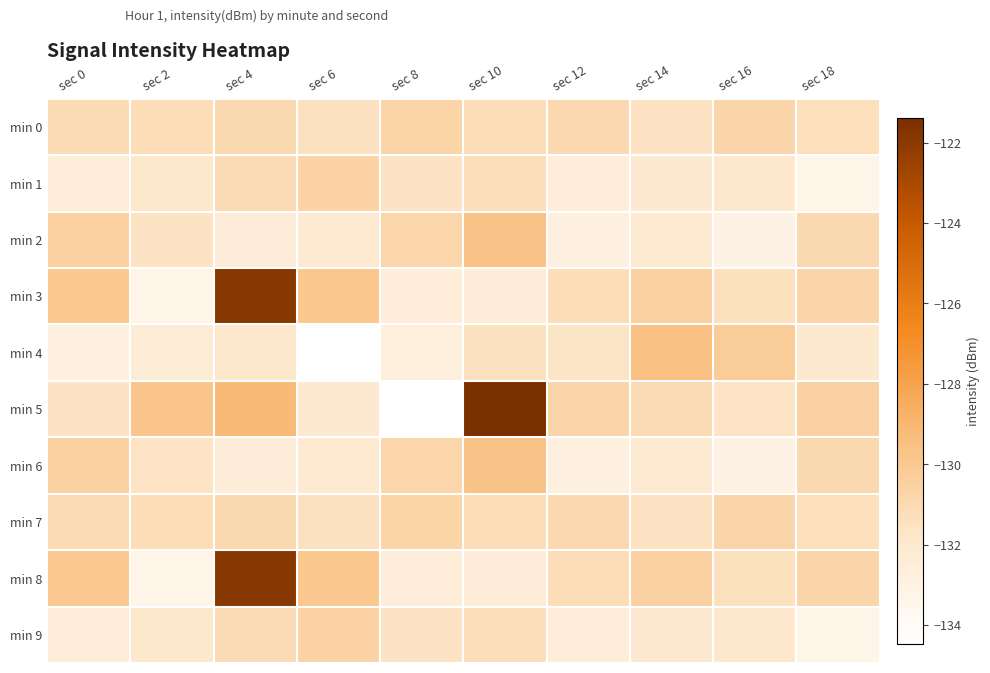

Reading left to right, what are all the values shown in this chart?

min 0: sec 0=-131.1	sec 2=-131.2	sec 4=-131.0	sec 6=-131.4	sec 8=-130.7	sec 10=-131.2	sec 12=-130.9	sec 14=-131.5	sec 16=-130.8	sec 18=-131.3
min 1: sec 0=-132.5	sec 2=-131.8	sec 4=-131.1	sec 6=-130.6	sec 8=-131.6	sec 10=-131.3	sec 12=-132.5	sec 14=-132.0	sec 16=-131.9	sec 18=-133.2
min 2: sec 0=-130.4	sec 2=-131.6	sec 4=-132.4	sec 6=-132.1	sec 8=-130.8	sec 10=-129.7	sec 12=-132.8	sec 14=-132.1	sec 16=-133.0	sec 18=-131.0
min 3: sec 0=-130.0	sec 2=-133.2	sec 4=-121.9	sec 6=-129.9	sec 8=-132.5	sec 10=-132.5	sec 12=-131.2	sec 14=-130.4	sec 16=-131.4	sec 18=-130.8
min 4: sec 0=-132.8	sec 2=-132.3	sec 4=-131.8	sec 6=-134.4	sec 8=-132.7	sec 10=-131.5	sec 12=-131.7	sec 14=-129.5	sec 16=-130.2	sec 18=-132.1
min 5: sec 0=-131.6	sec 2=-129.8	sec 4=-129.1	sec 6=-132.0	sec 8=-134.5	sec 10=-121.4	sec 12=-130.8	sec 14=-131.1	sec 16=-131.6	sec 18=-130.5
min 6: sec 0=-130.4	sec 2=-131.7	sec 4=-132.4	sec 6=-132.1	sec 8=-130.8	sec 10=-129.7	sec 12=-132.8	sec 14=-132.1	sec 16=-133.0	sec 18=-131.0
min 7: sec 0=-131.1	sec 2=-131.2	sec 4=-131.0	sec 6=-131.4	sec 8=-130.7	sec 10=-131.2	sec 12=-130.9	sec 14=-131.5	sec 16=-130.8	sec 18=-131.3
min 8: sec 0=-130.0	sec 2=-133.2	sec 4=-121.9	sec 6=-129.9	sec 8=-132.5	sec 10=-132.5	sec 12=-131.2	sec 14=-130.4	sec 16=-131.4	sec 18=-130.8
min 9: sec 0=-132.5	sec 2=-131.8	sec 4=-131.1	sec 6=-130.6	sec 8=-131.6	sec 10=-131.3	sec 12=-132.5	sec 14=-132.0	sec 16=-131.9	sec 18=-133.2